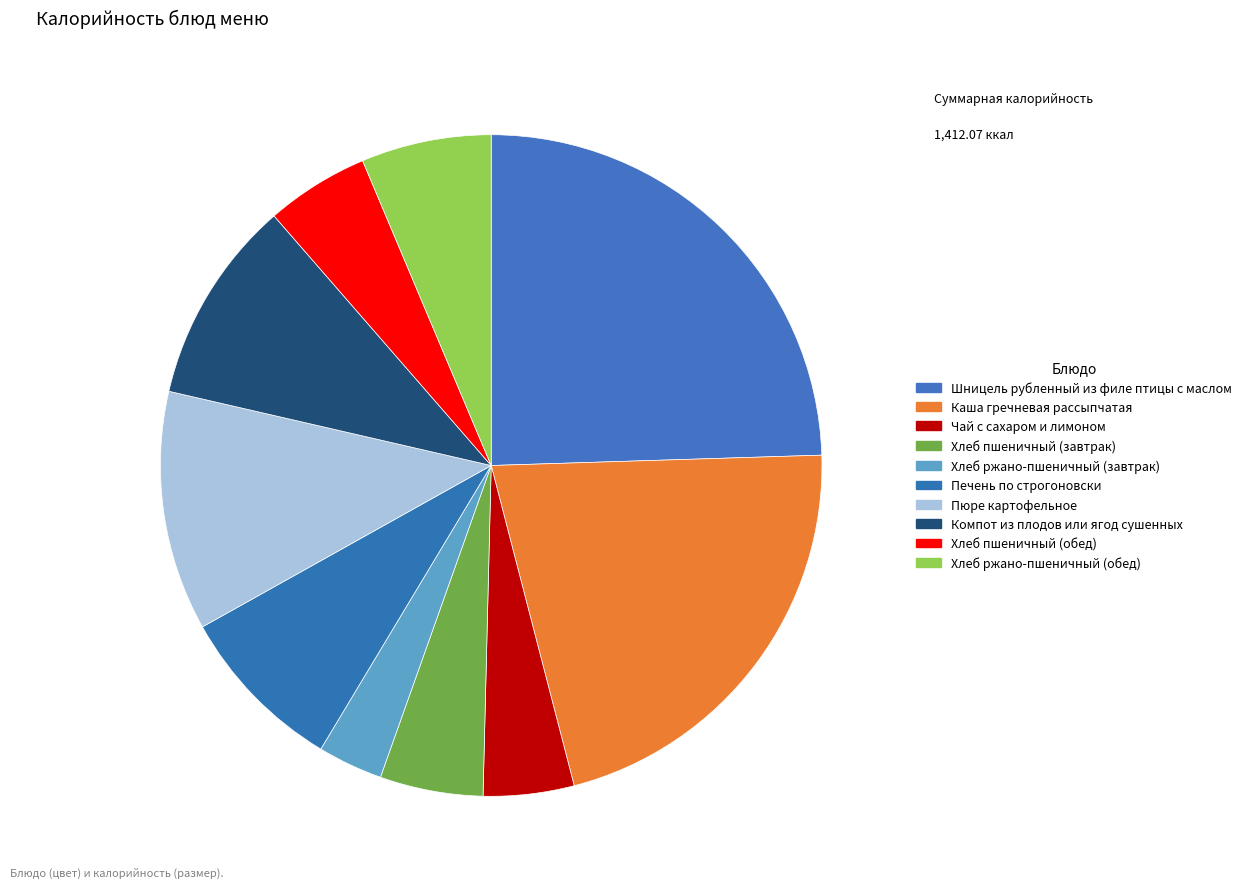

Count the number of slices in the pie.

10